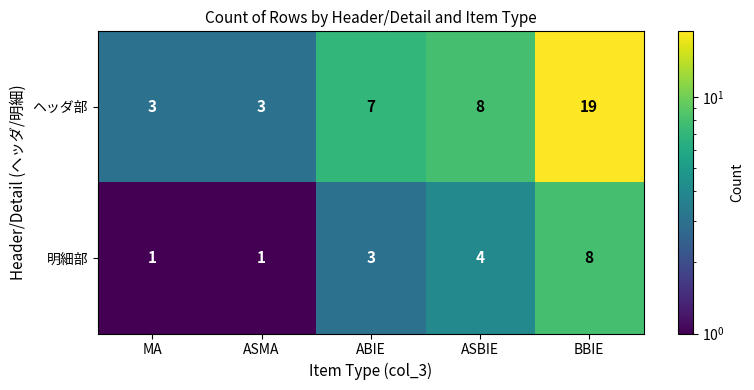

Rank the series by their maximum value, from lowest to highest.

明細部, ヘッダ部